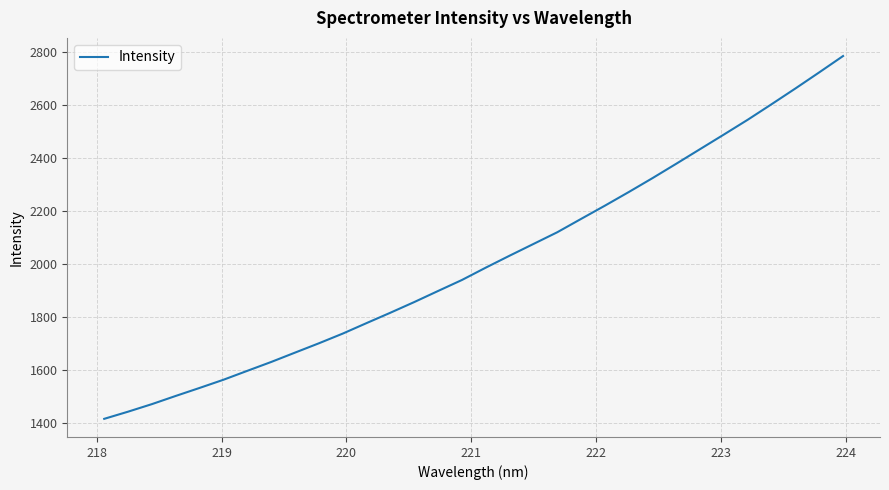

What is the sum of all values?

64347.4